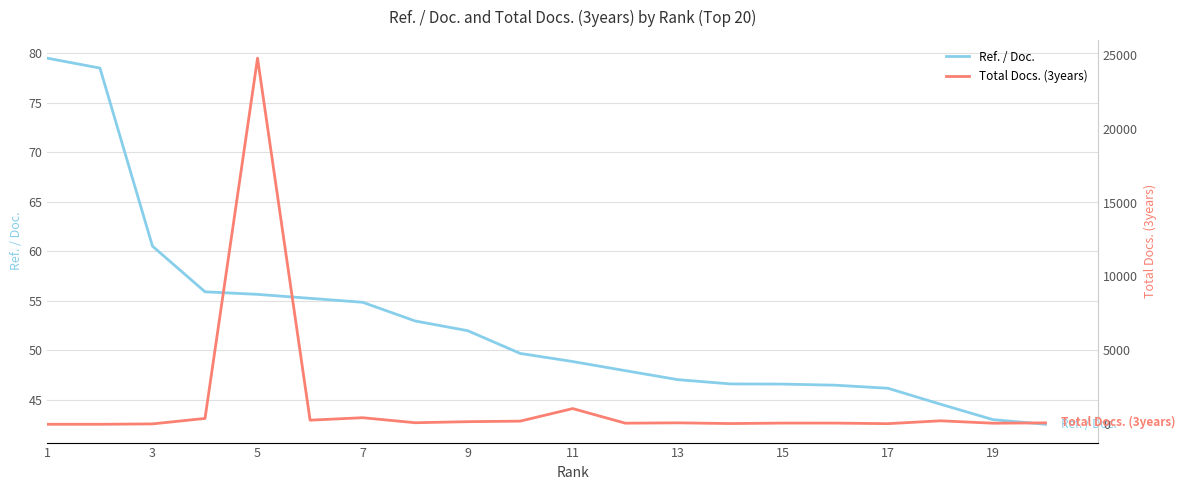

What is the highest value of the Ref. / Doc. series?

79.5